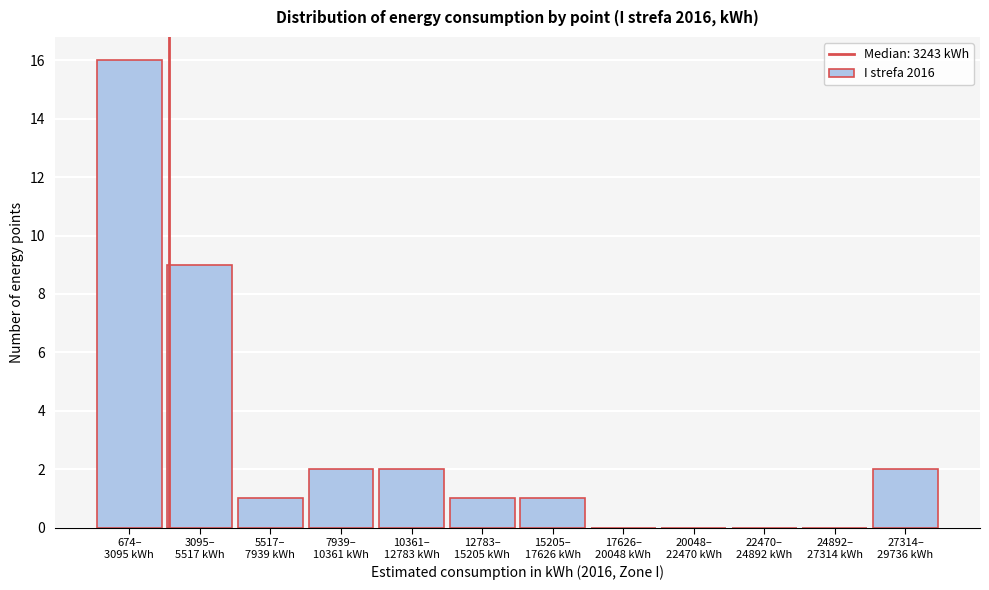

What is the maximum value shown in the chart?

16